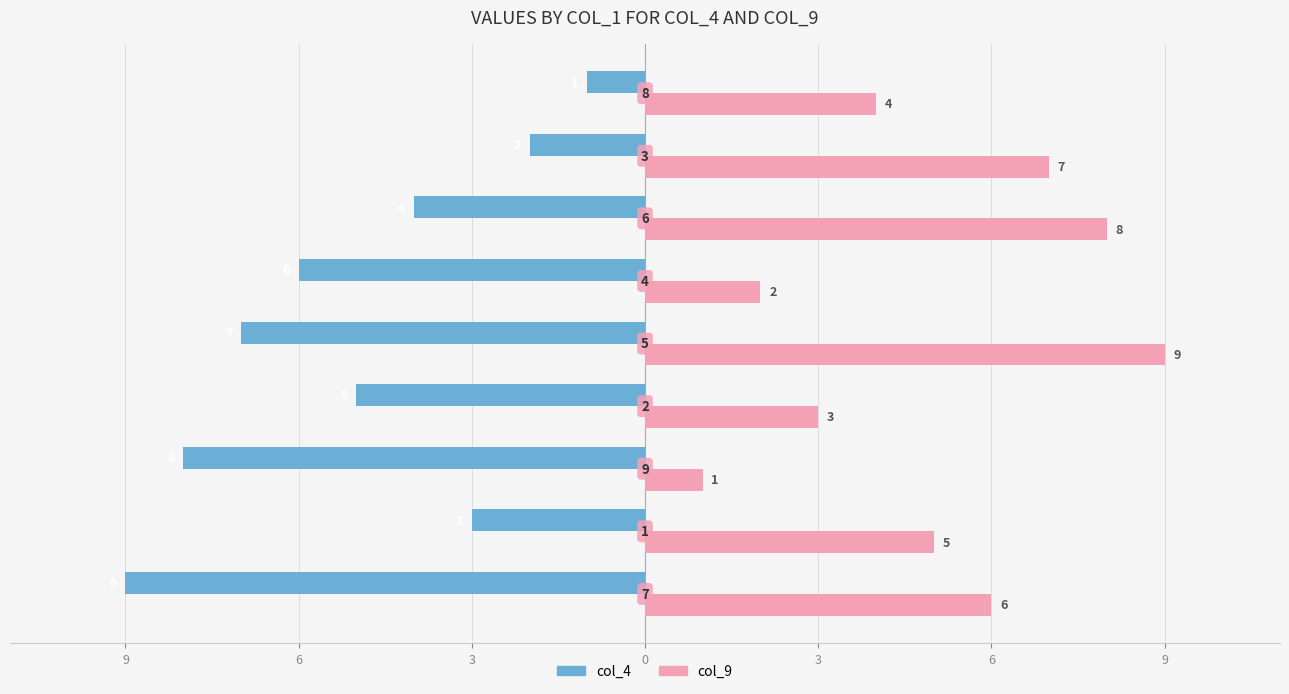

What are all the series names shown in the legend?

col_4, col_9